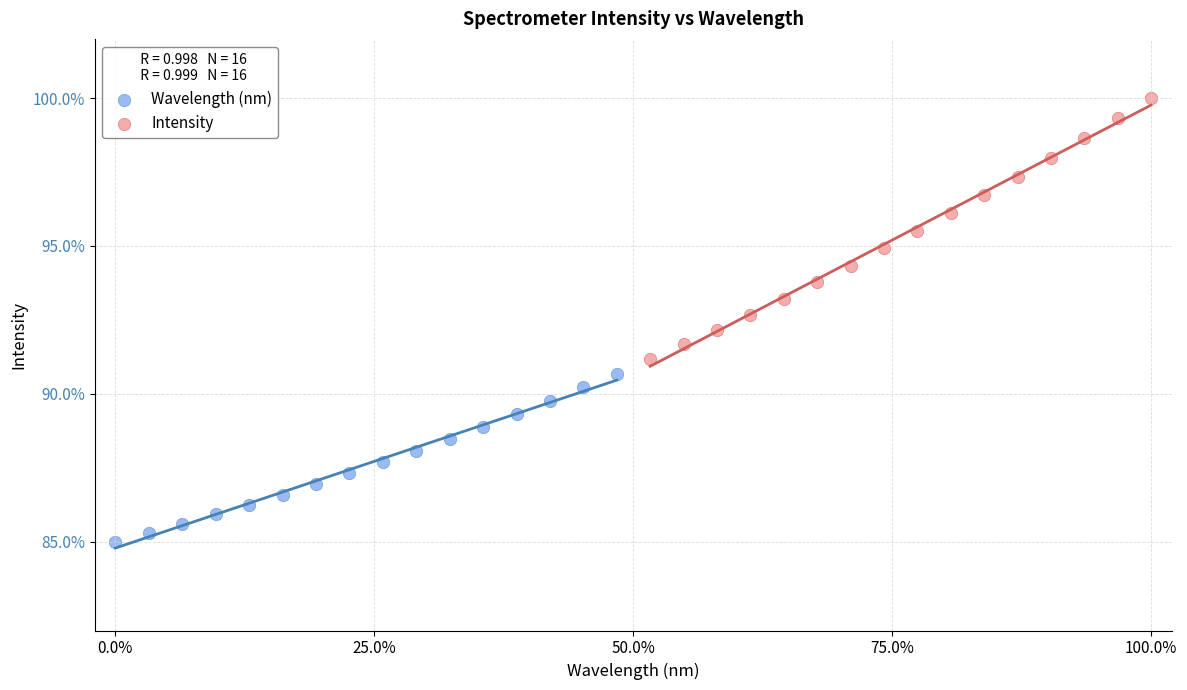

Which series has the largest Y range (max minus min)?

Intensity